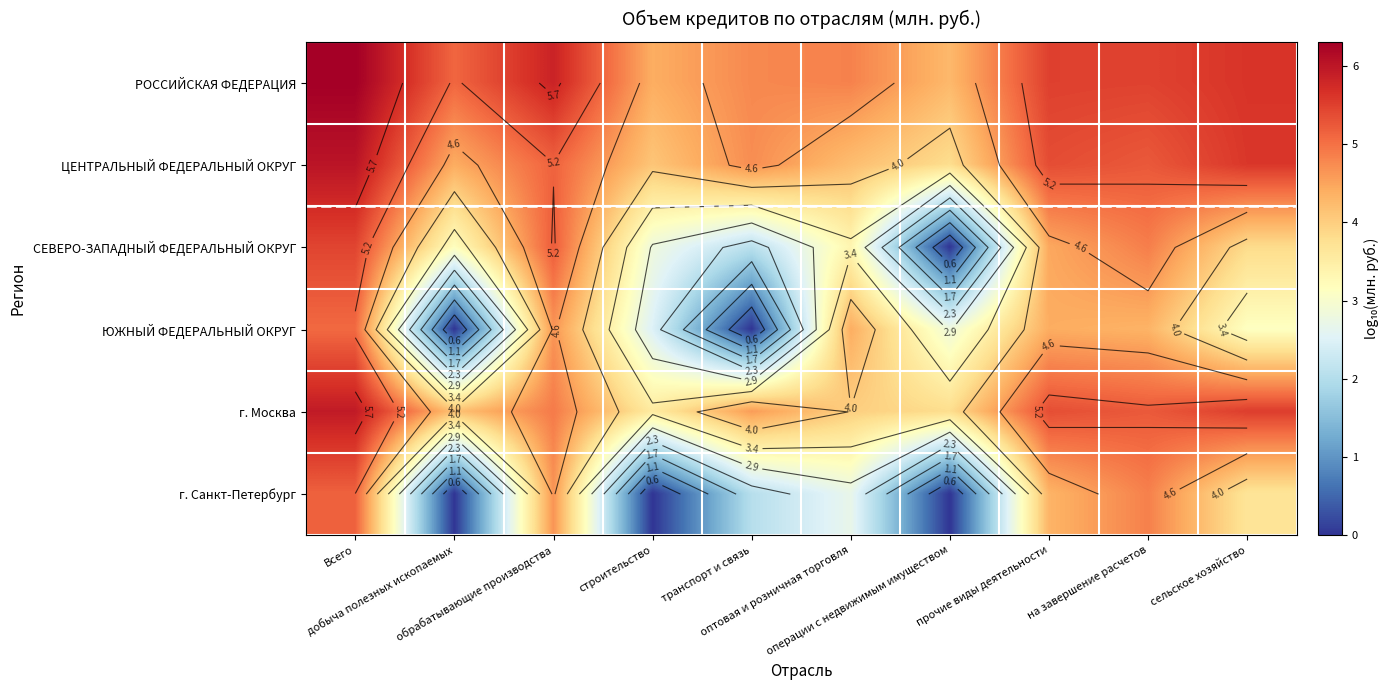

How many categories are shown in the chart?

10